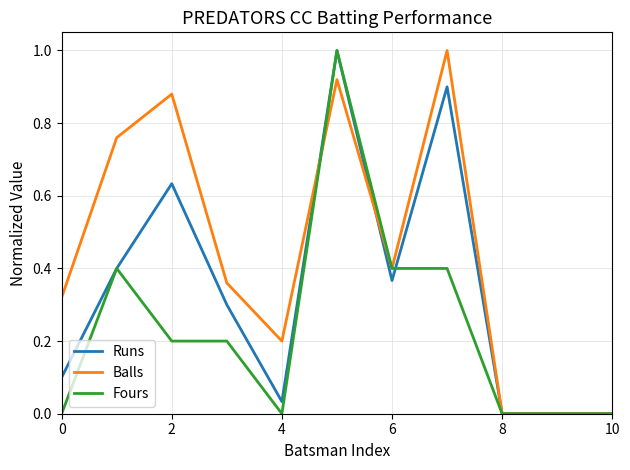

Which series has the largest total across all categories?

Balls